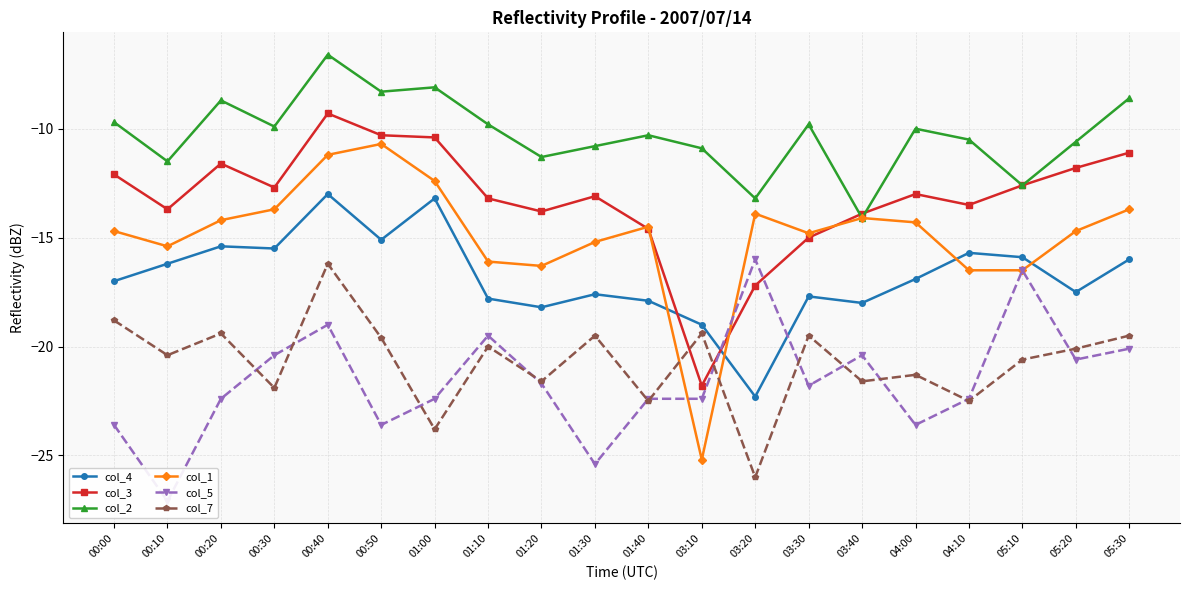

Which series ends up on top after the final intersection of col_7 and col_1?

col_1